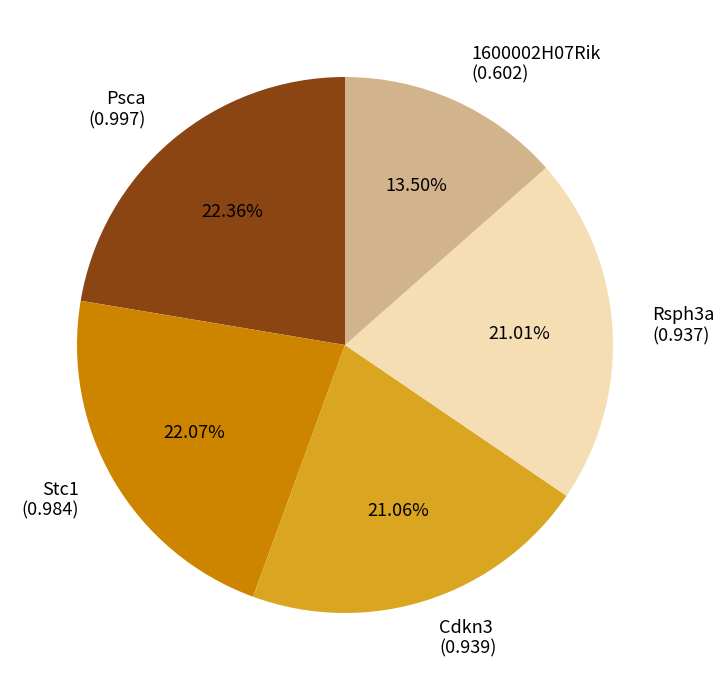

Between 1600002H07Rik (0.602) and Rsph3a (0.937), which is larger?

Rsph3a (0.937)